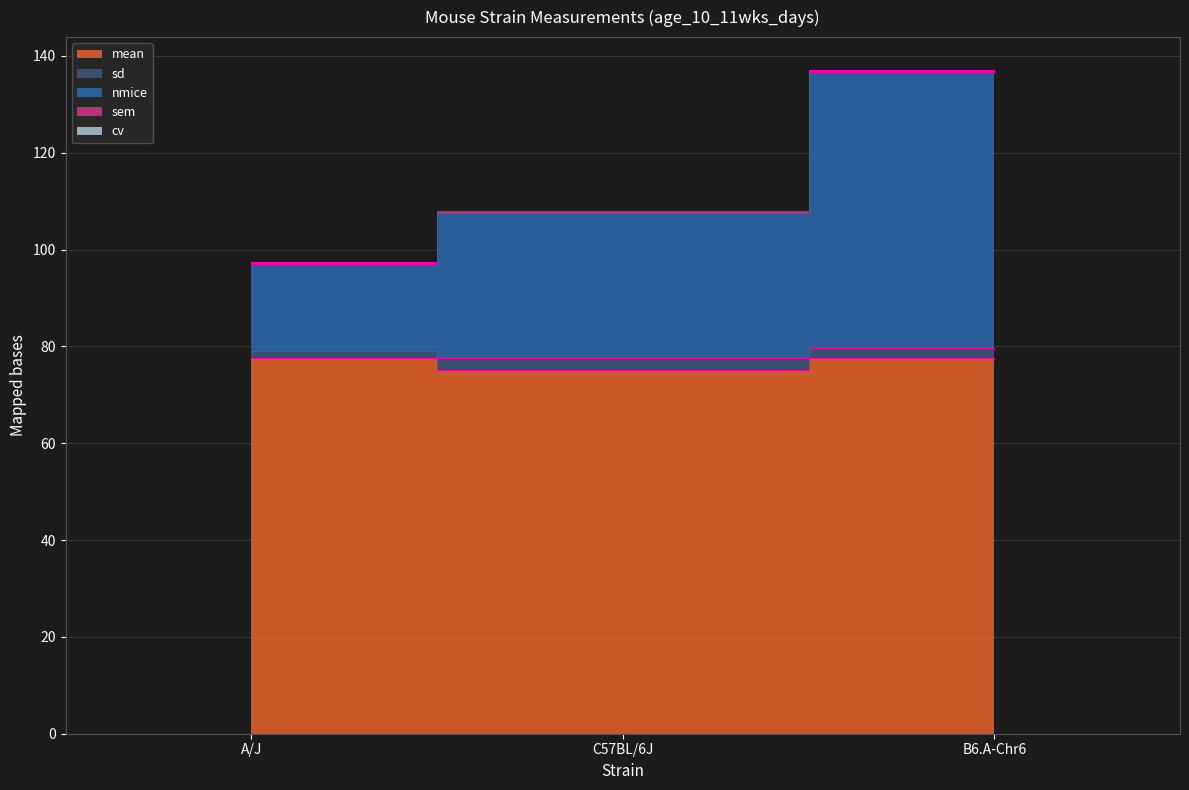

Reading left to right, extract all data points from this chart.

mean: A/J=77.6	C57BL/6J=75.2	B6.A-Chr6=77.7
nmice: A/J=97.3	C57BL/6J=108.0	B6.A-Chr6=137.0
sem: A/J=79.0	C57BL/6J=77.5	B6.A-Chr6=79.7